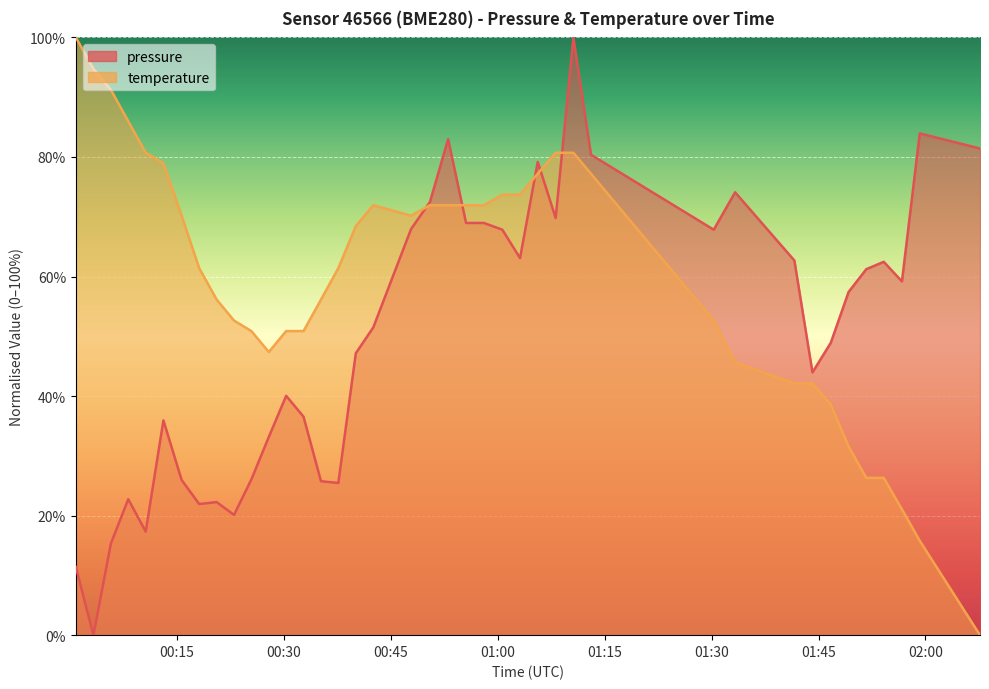

True or false: temperature and pressure intersect in this chart.

True